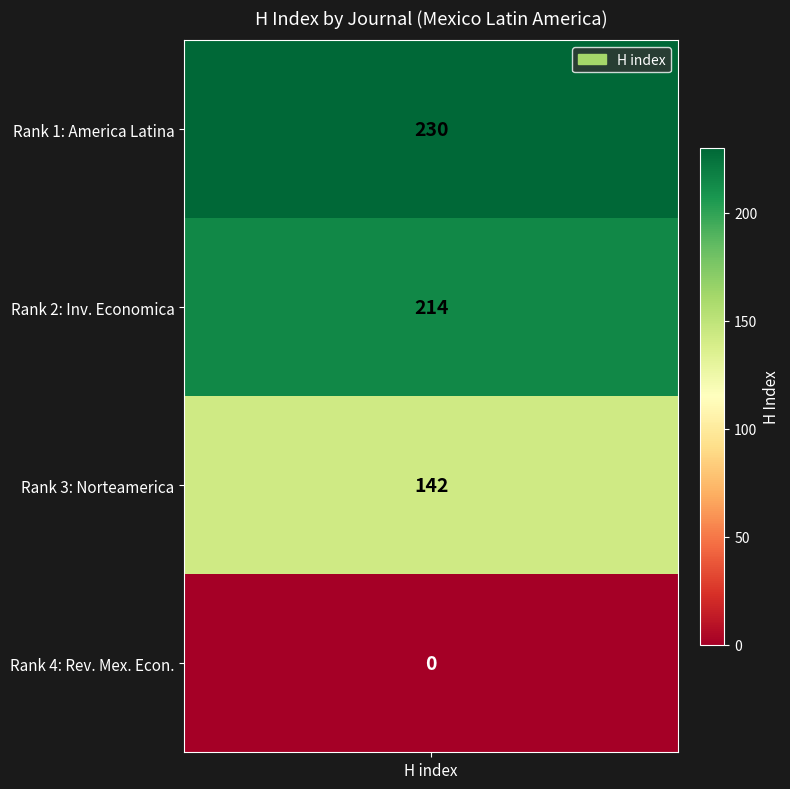

List the series in order of their peak value, lowest first.

1, 2, 3, 4